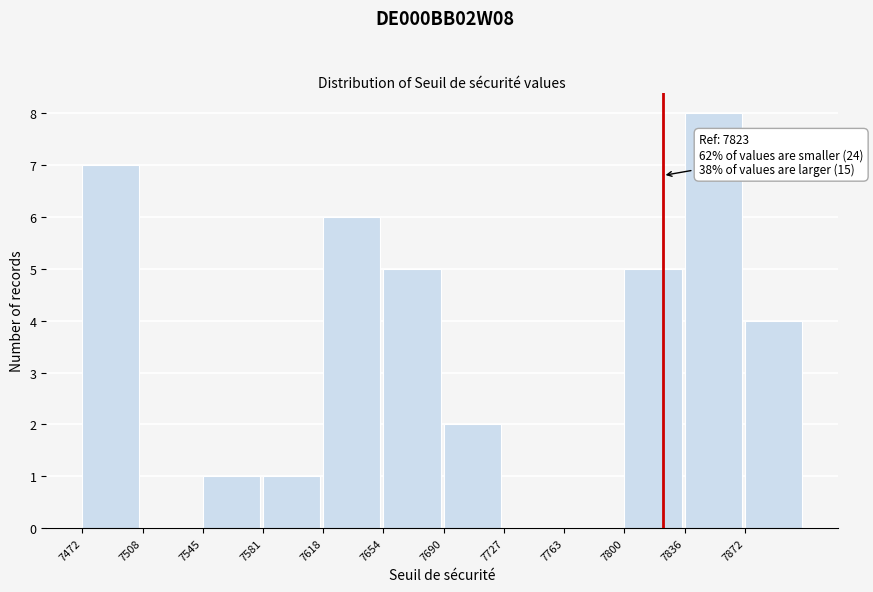

Which range on the x-axis has the tallest bar?

7835 to 7875